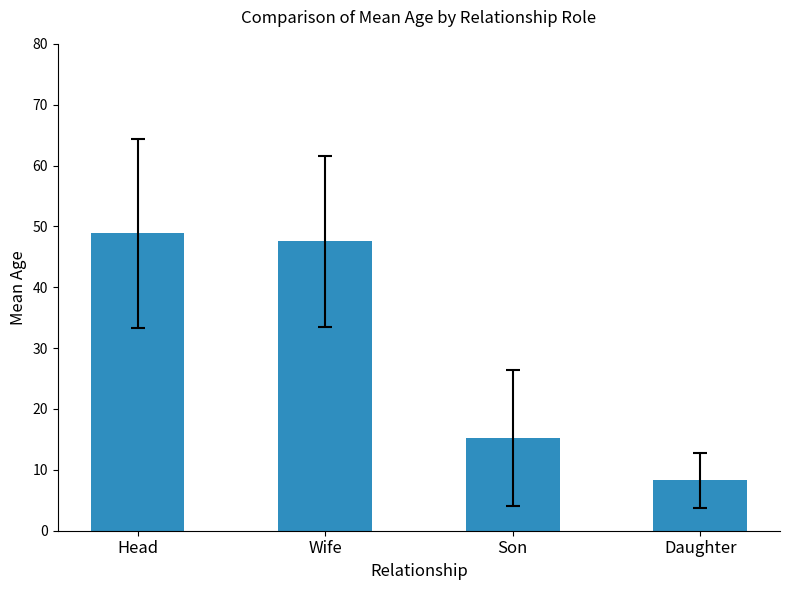

Where does the data first go above 47?

Head